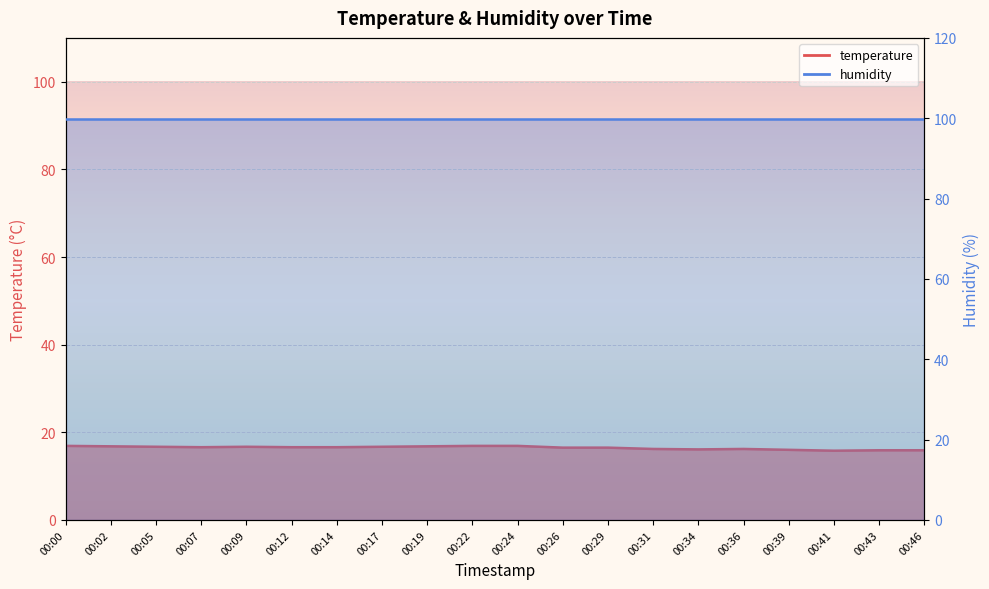

What is the maximum value shown in the chart?

16.9